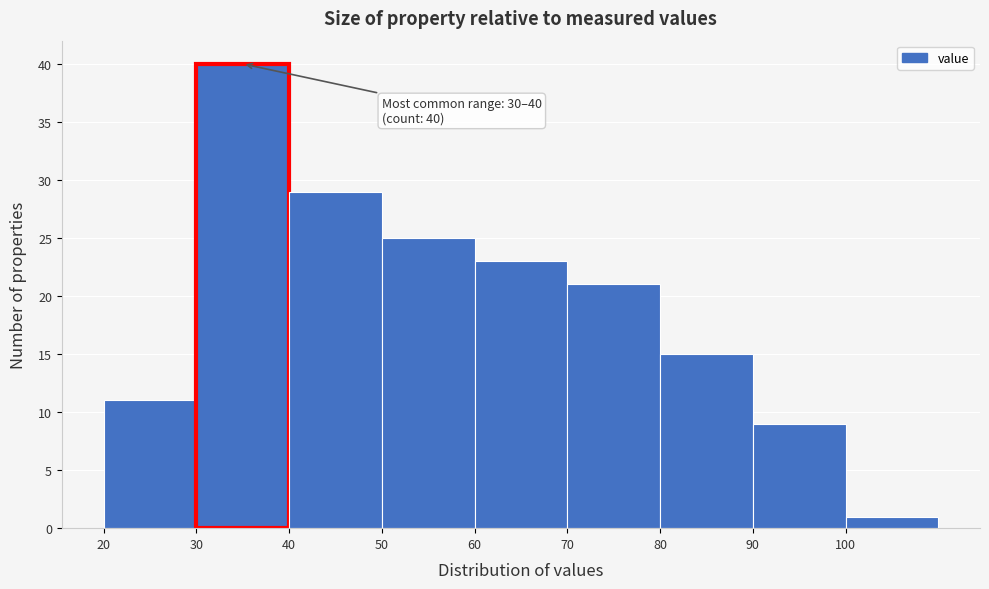

Which range on the x-axis has the tallest bar?

30 to 40